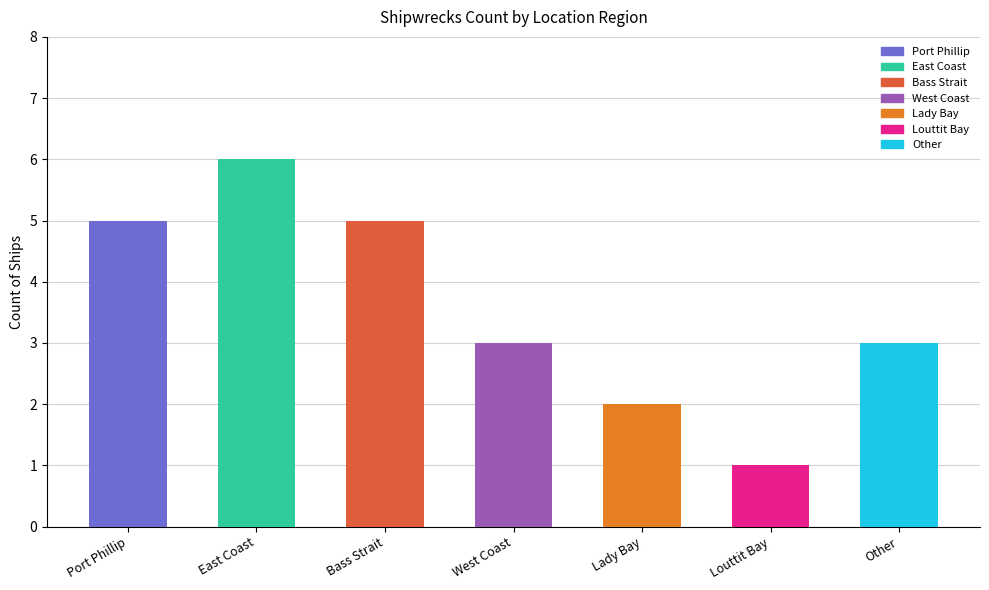

What is the value of the 2nd bar from the left?

6